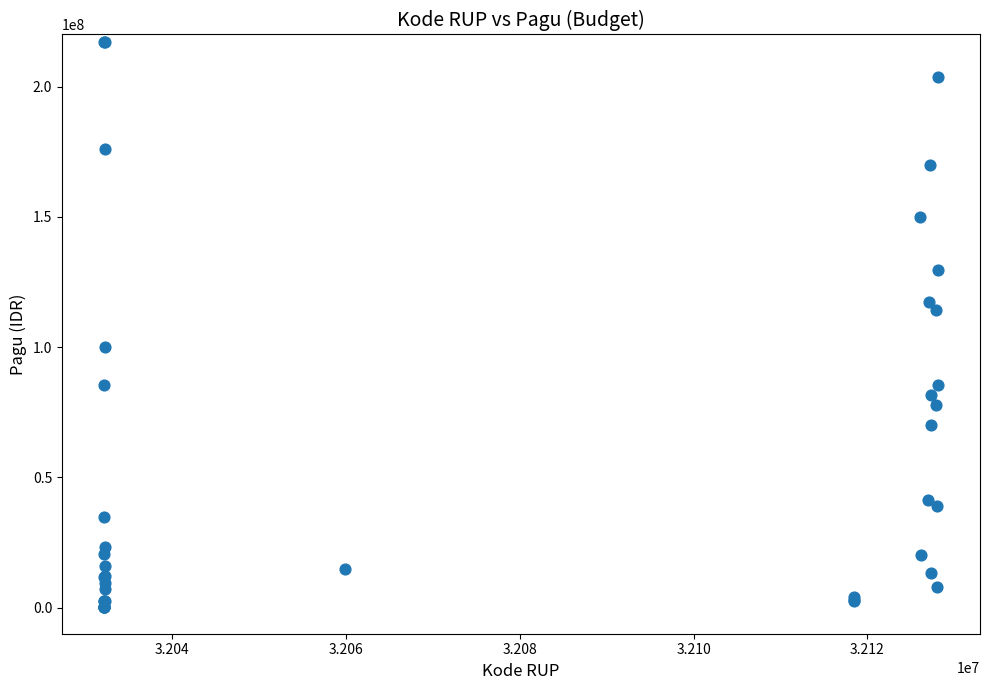

What Y value in the scatter plot is closest to 108830000?

114296000